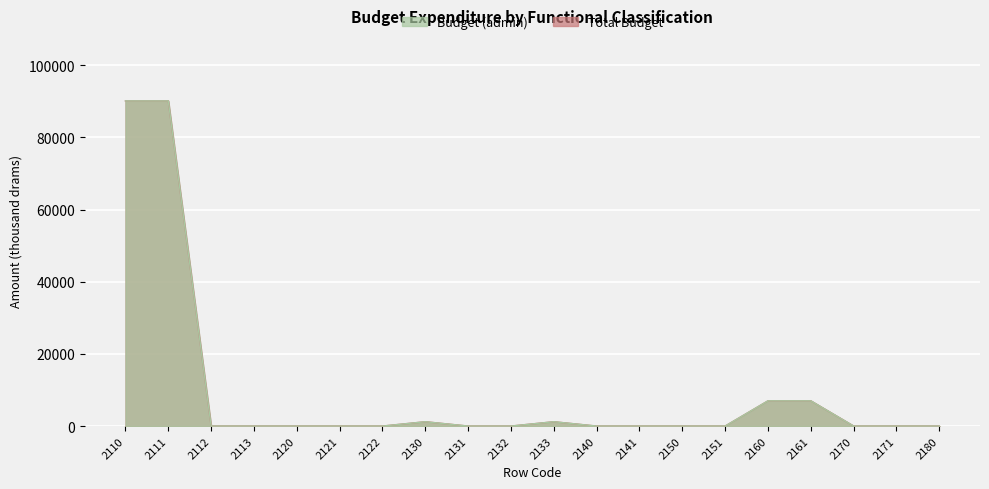

True or false: Total Budget and Budget (admin) cross at least once.

False